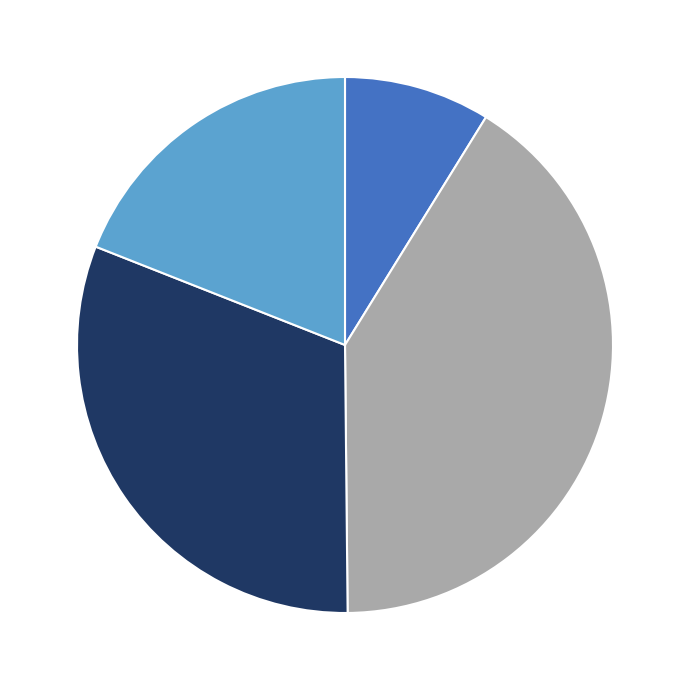

Is there a majority slice in this chart?

No